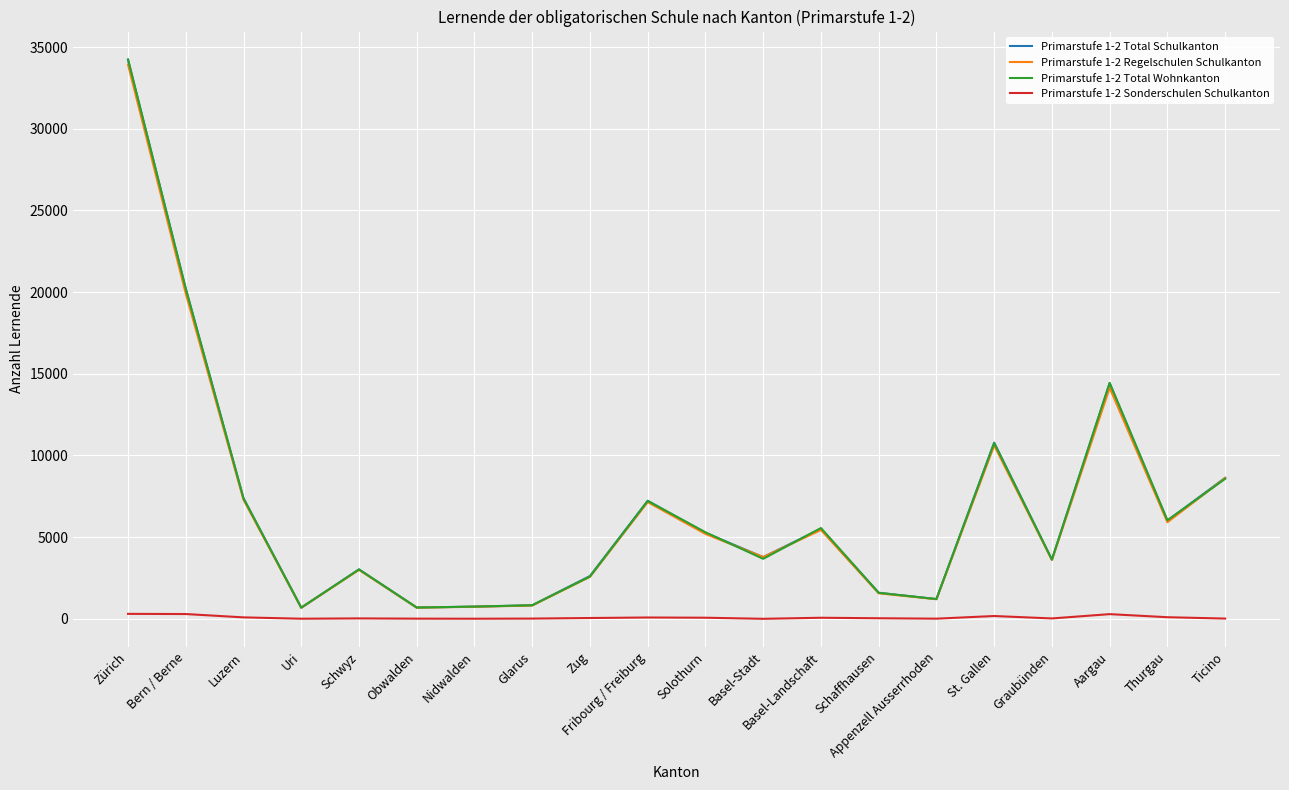

Where is the first local maximum for Primarstufe 1-2 Total Wohnkanton?

Schwyz